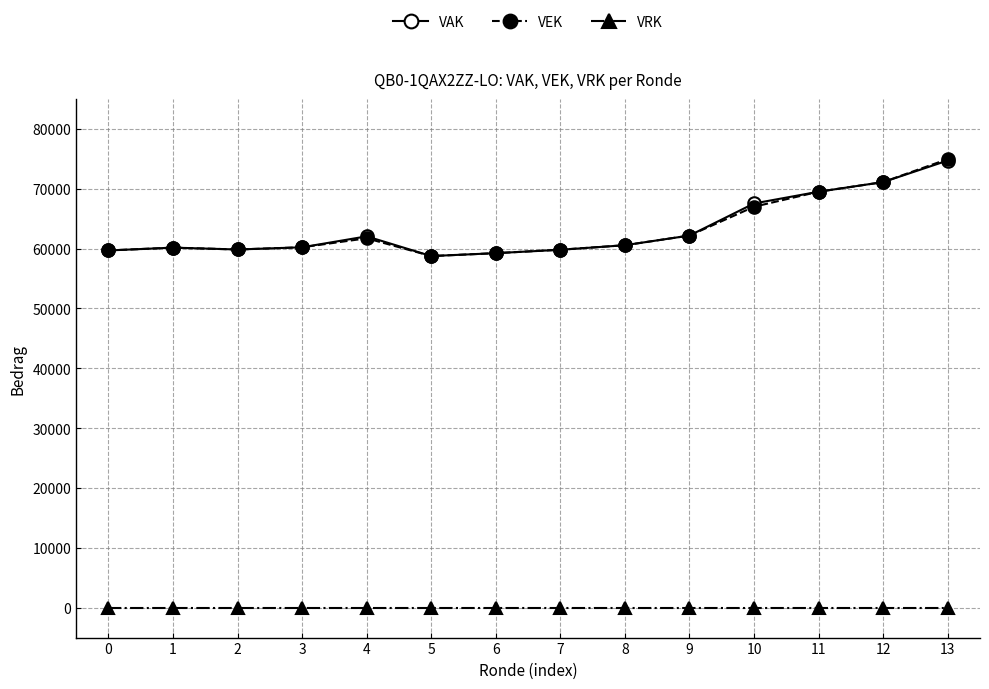

What is the total value across all series at 5?

117526